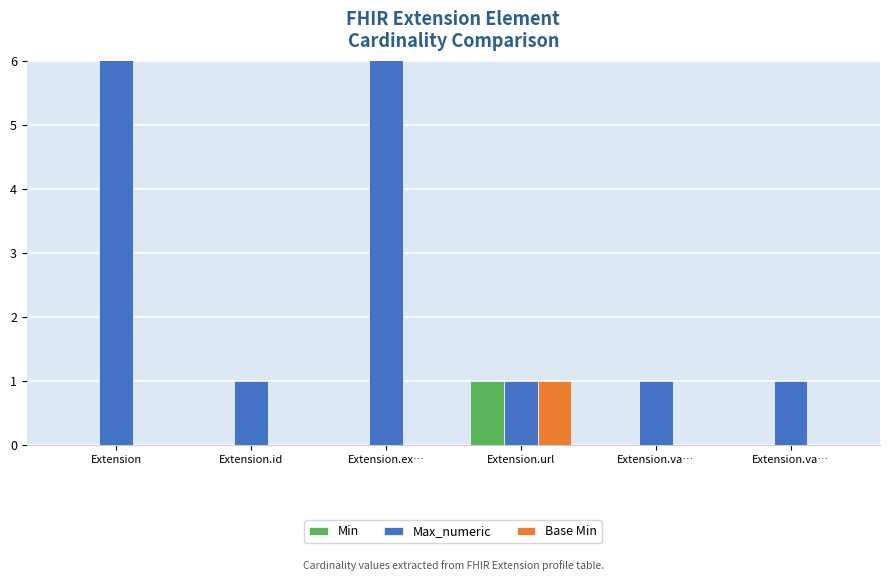

Reading right to left, transcribe all the data shown in this chart.

Min: 0	0	1	0	0	0
Max_numeric: 1	1	1	999	1	999
Base Min: 0	0	1	0	0	0